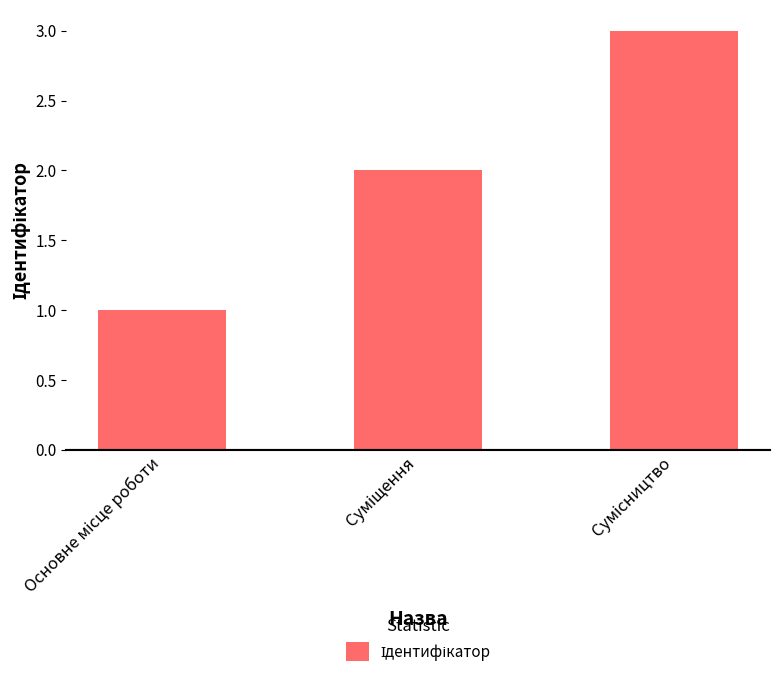

What is the difference between the maximum and minimum values?

2